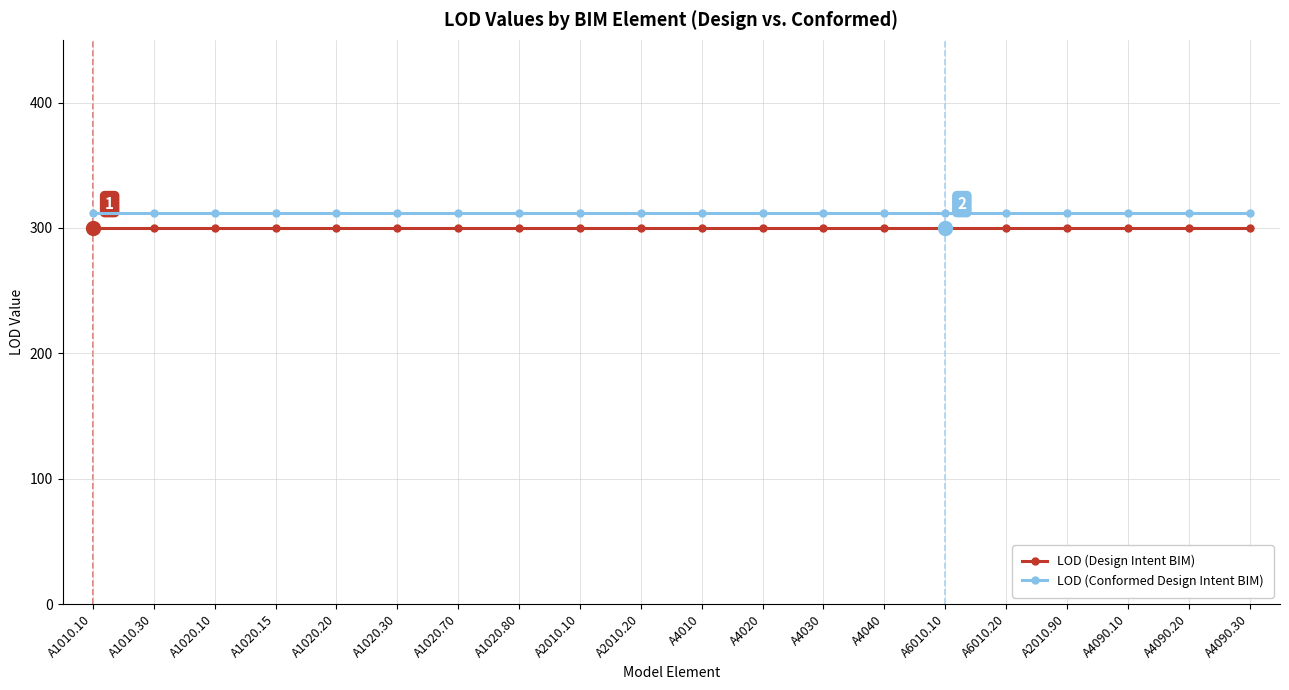

Where is LOD (Conformed Design Intent BIM) nearest to the value 312?

A1010.10